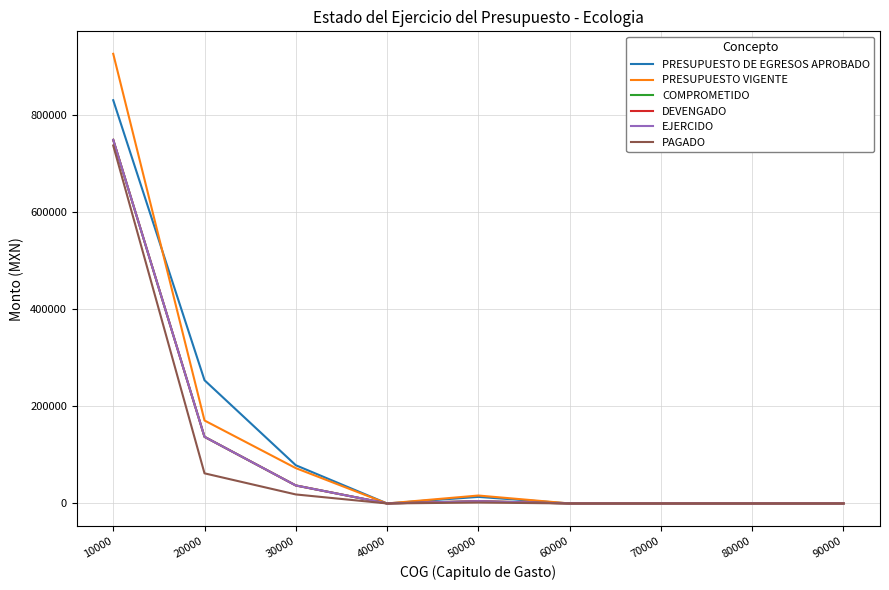

Which category has the highest value in the PAGADO series?

10000